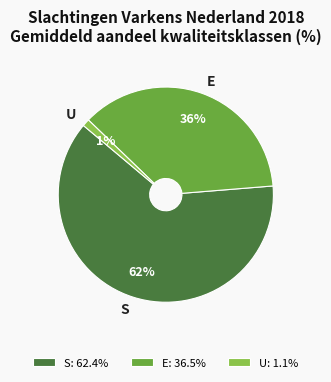

Is it true that S is 77% of the pie?

False